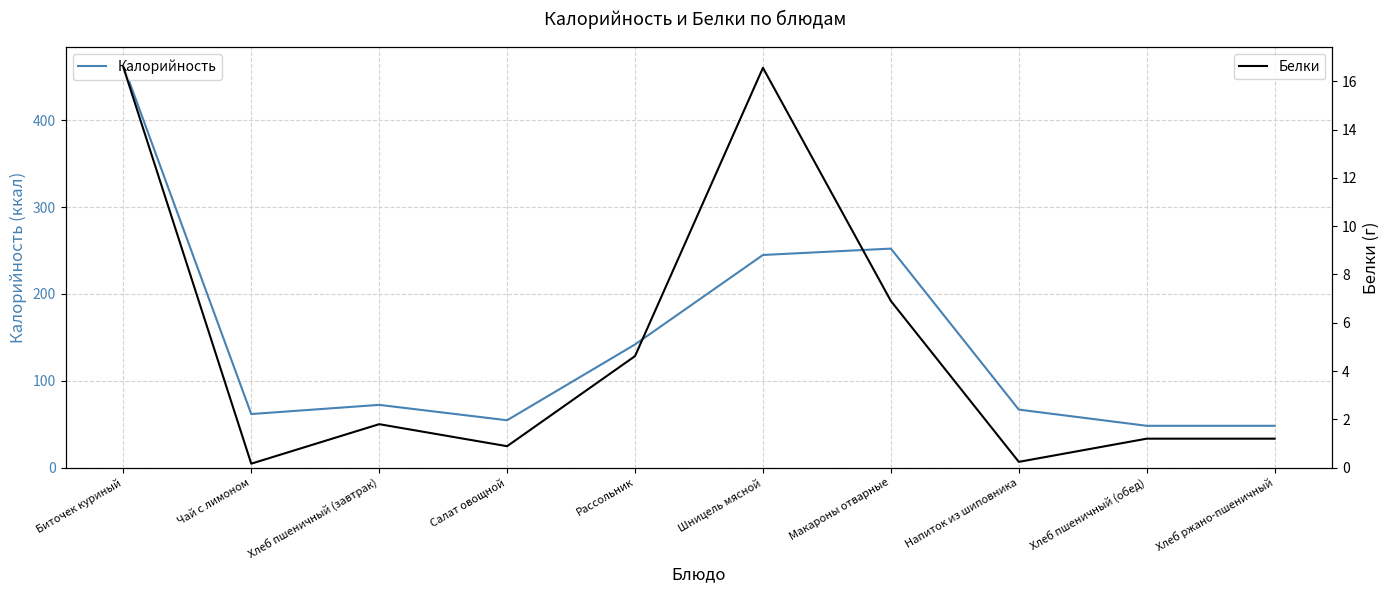

True or false: Белки and Калорийность cross at least once.

False